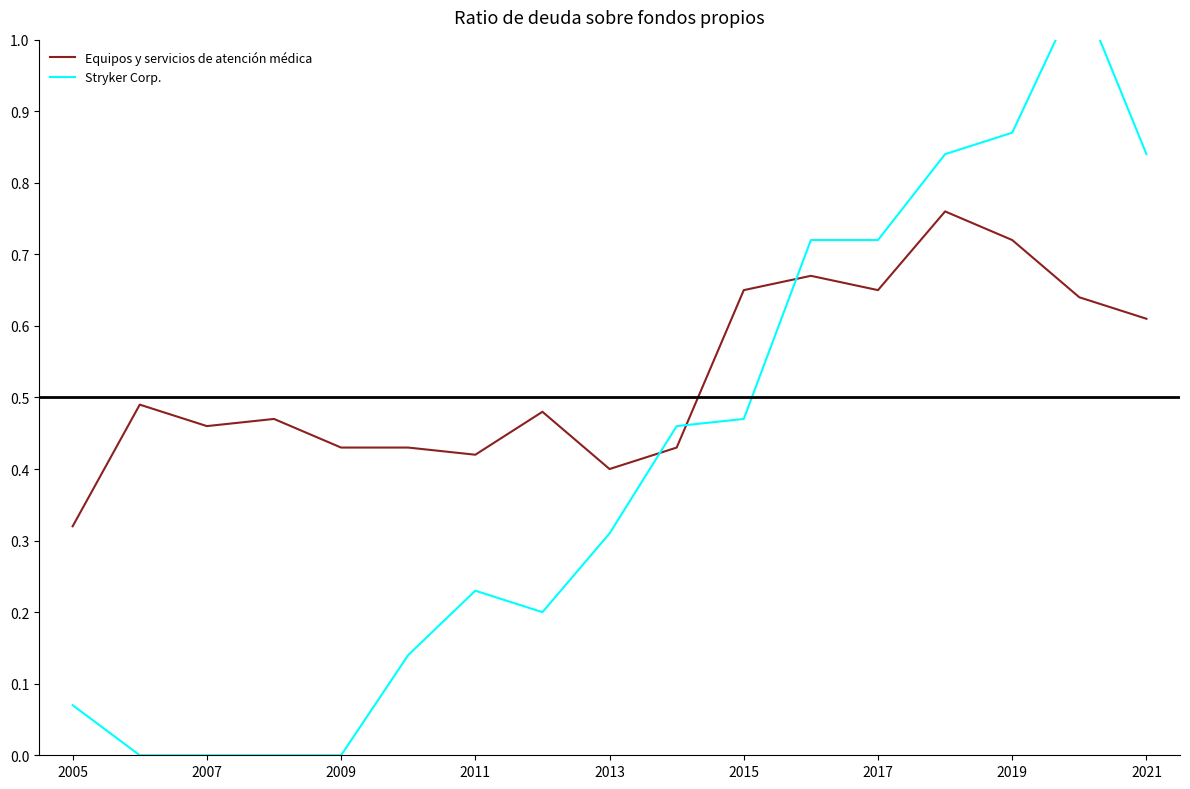

What are all the series names shown in the legend?

Equipos y servicios de atención médica, Stryker Corp.